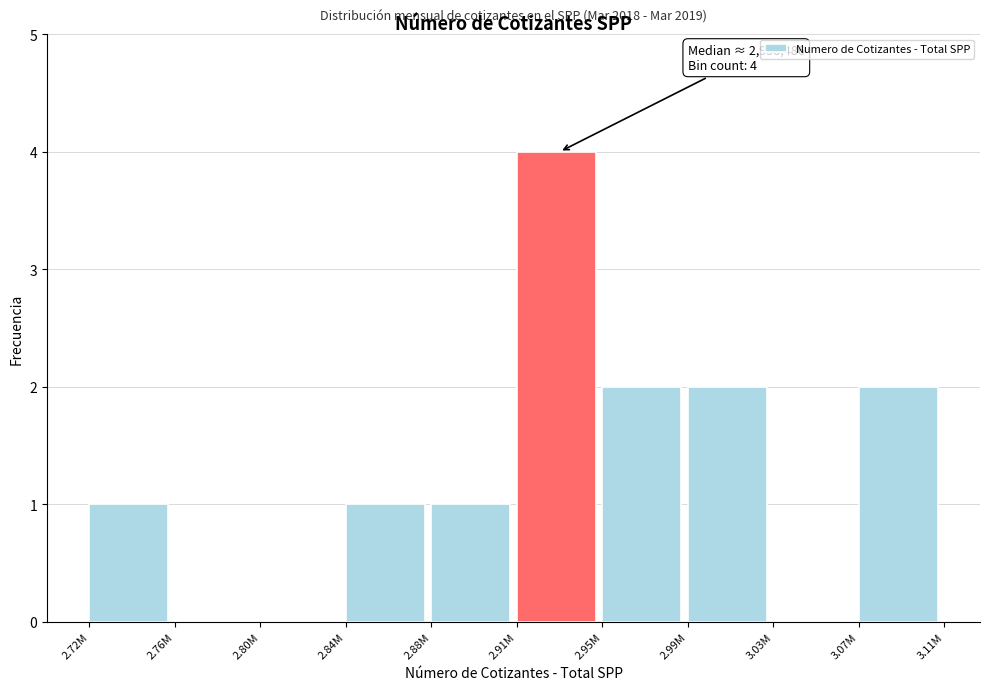

Reading left to right, transcribe all the data shown in this chart.

2.72M=1	2.76M=0	2.80M=0	2.84M=1	2.88M=1	2.91M=4	2.95M=2	2.99M=2	3.03M=0	3.07M=2